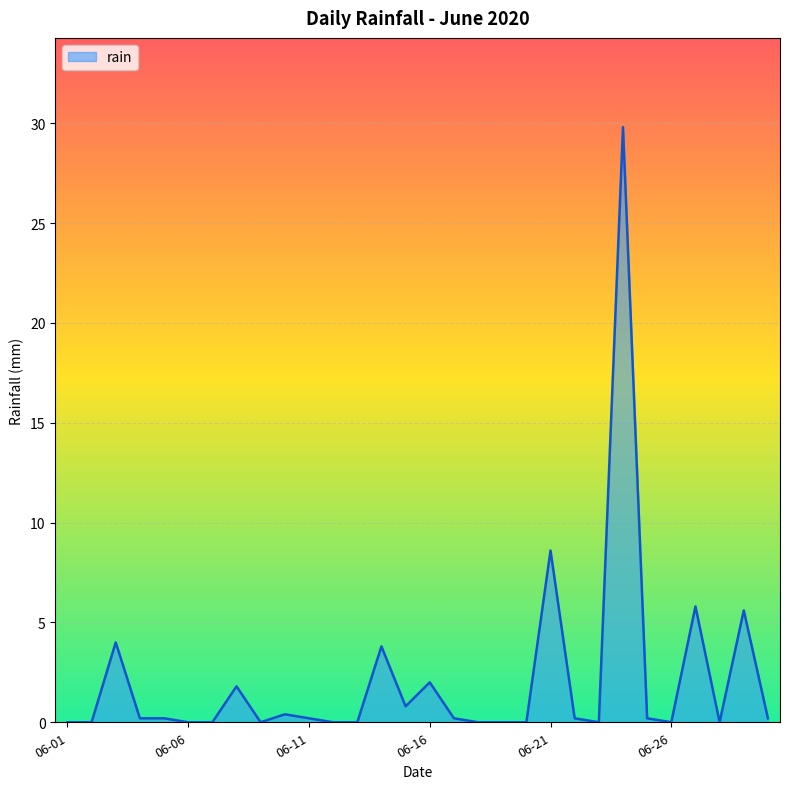

What is the greatest value displayed?

29.8